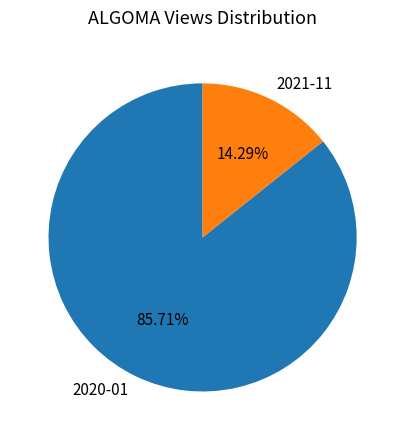

Count the number of slices in the pie.

2